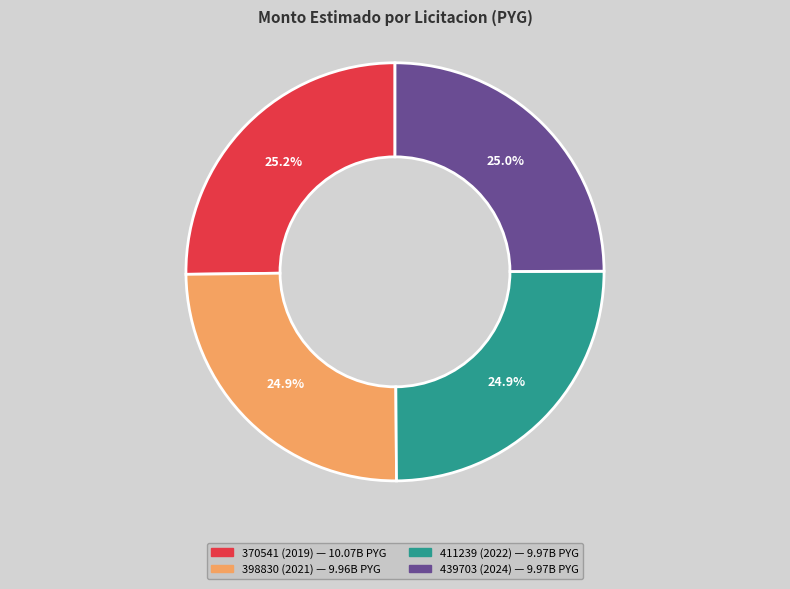

Is there any slice that represents more than half of the pie?

No